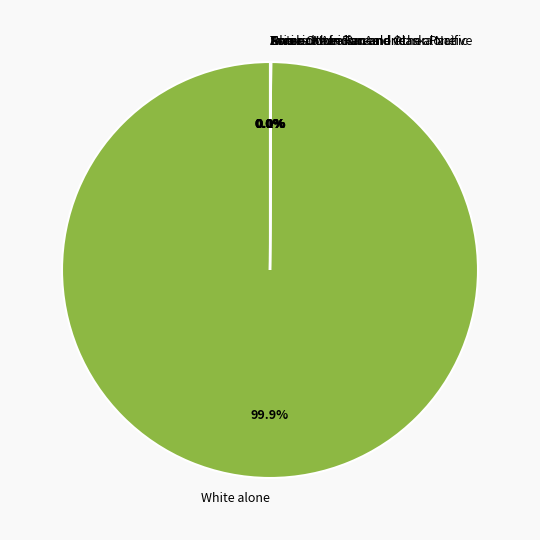

What is the largest slice in the pie chart?

White alone